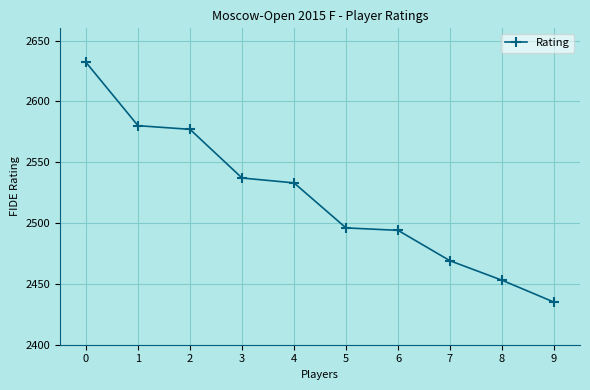

What is the difference between the values at 7 and 3?

68